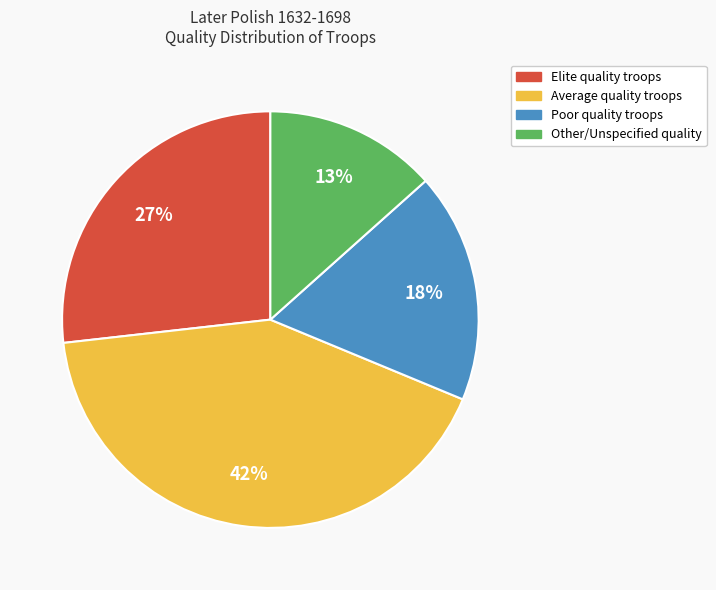

Which category has the biggest portion of the pie?

Average